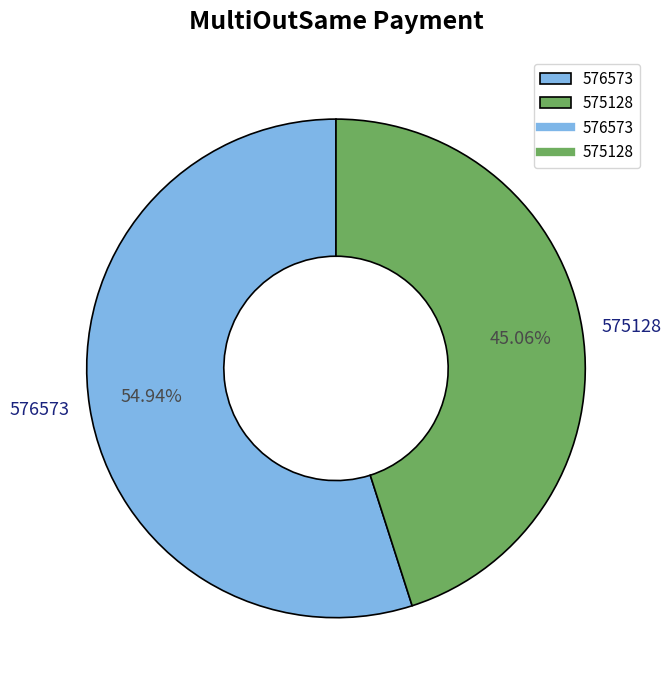

How many segments does this pie chart have?

2